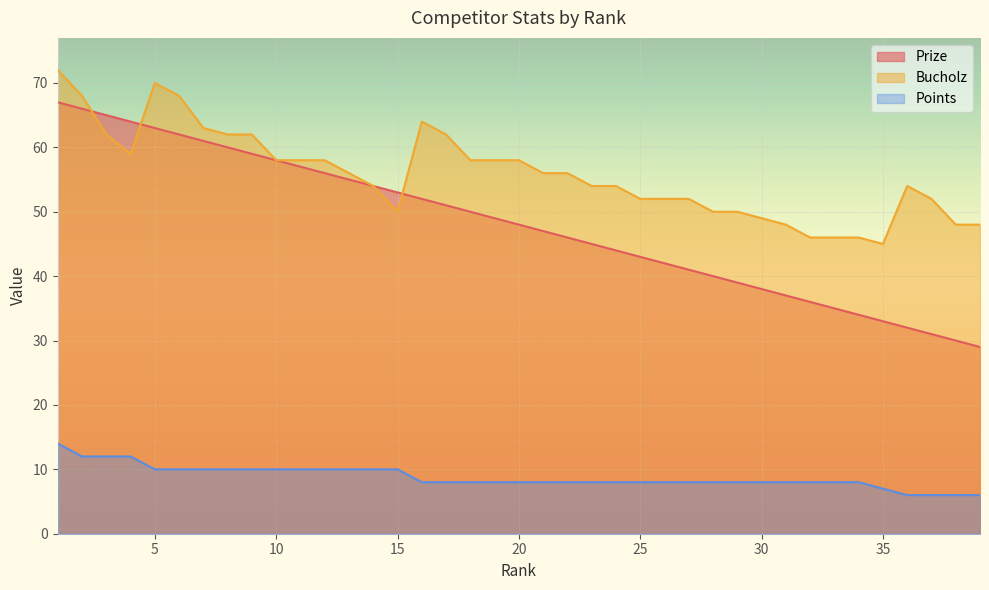

True or false: Bucholz has a value of 62 at 9.

True